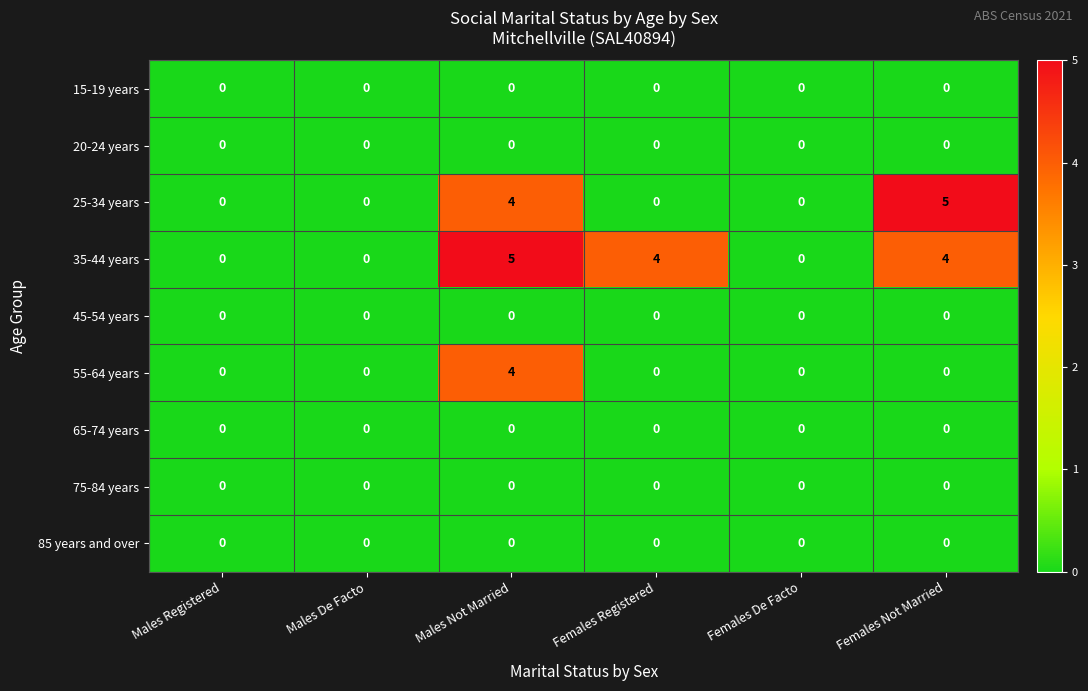

Which series changed the most between Females De Facto and Females Not Married?

25-34 years